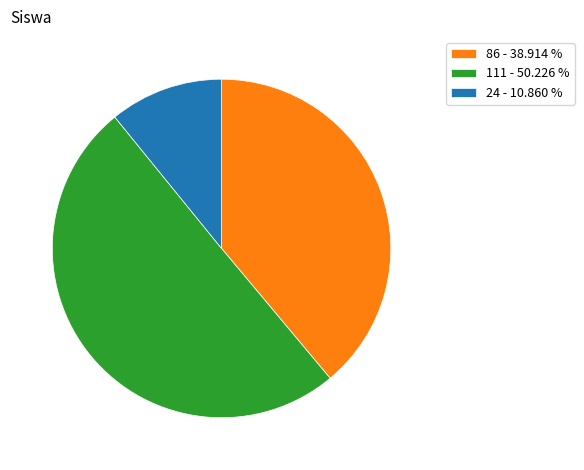

Approximately how many times larger is the value at 86 - 38.914 % compared to 24 - 10.860 %?

3.6